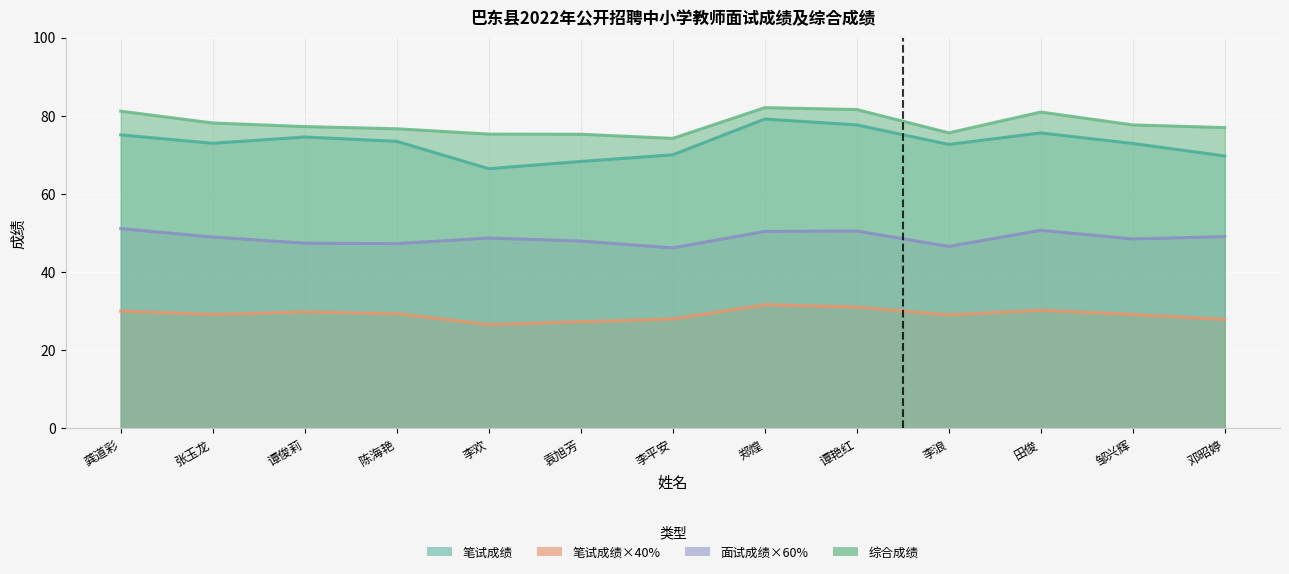

Rank the series at 谭艳红 from lowest to highest value.

笔试成绩×40%, 面试成绩×60%, 笔试成绩, 综合成绩